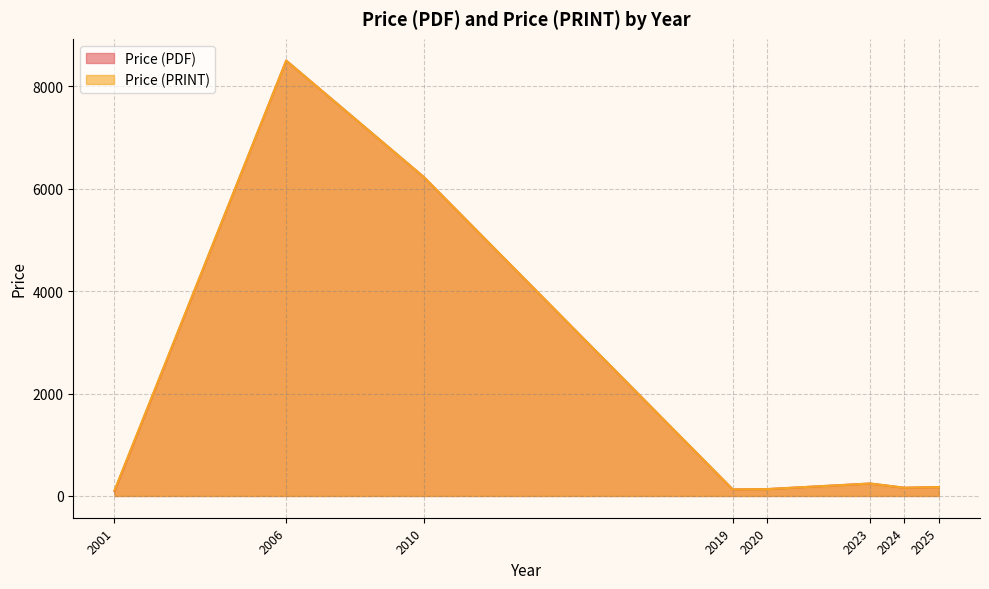

What is the difference between the maximum and second lowest values in the Price (PDF) series?

8372.1